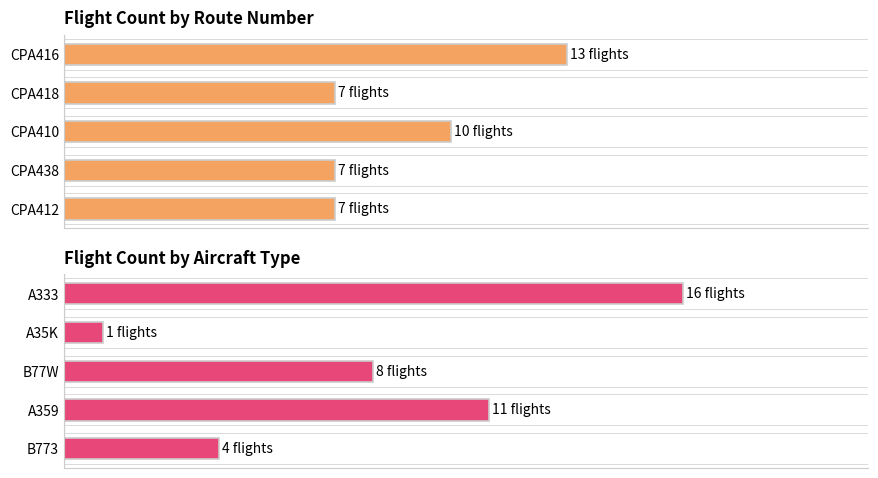

What is the difference between the maximum and minimum values?

6